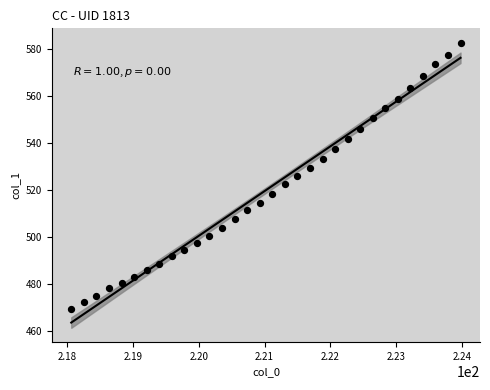

What is the range of Y values (max minus min)?

113.2